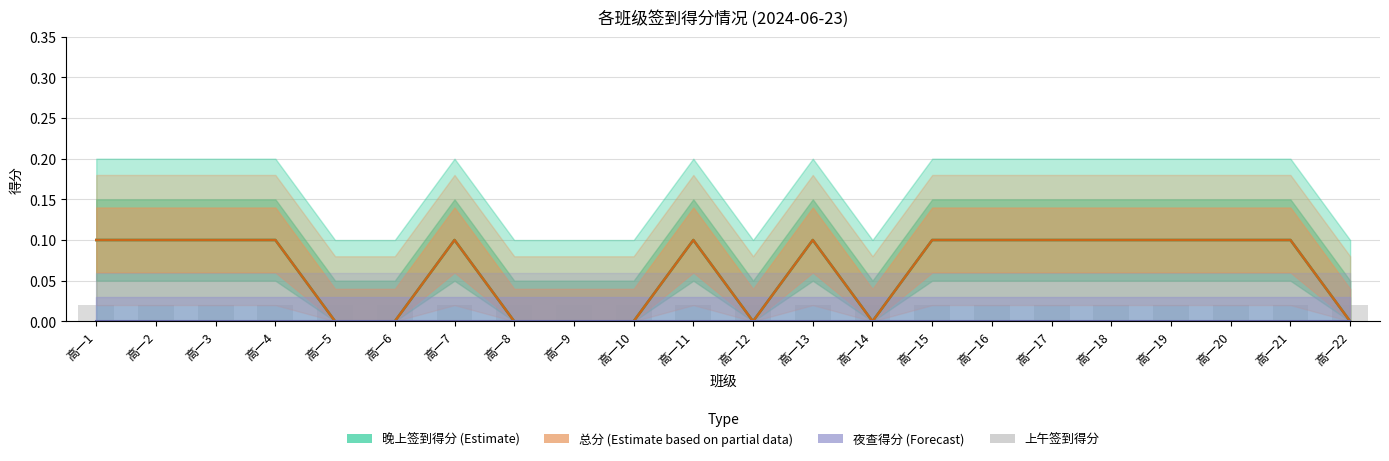

What are all the series names shown in the legend?

晚上签到得分 (Estimate), 总分 (Estimate based on partial data), 夜查得分 (Forecast), 上午签到得分